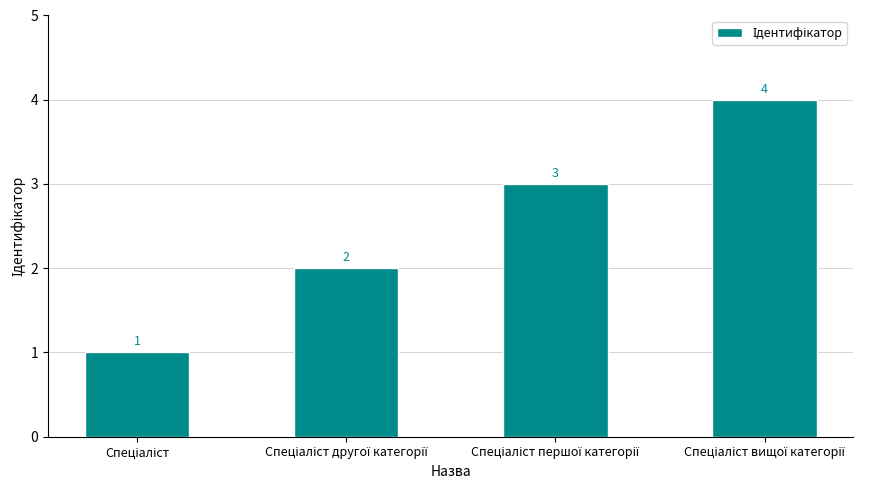

Does the chart contain stacked bars?

No